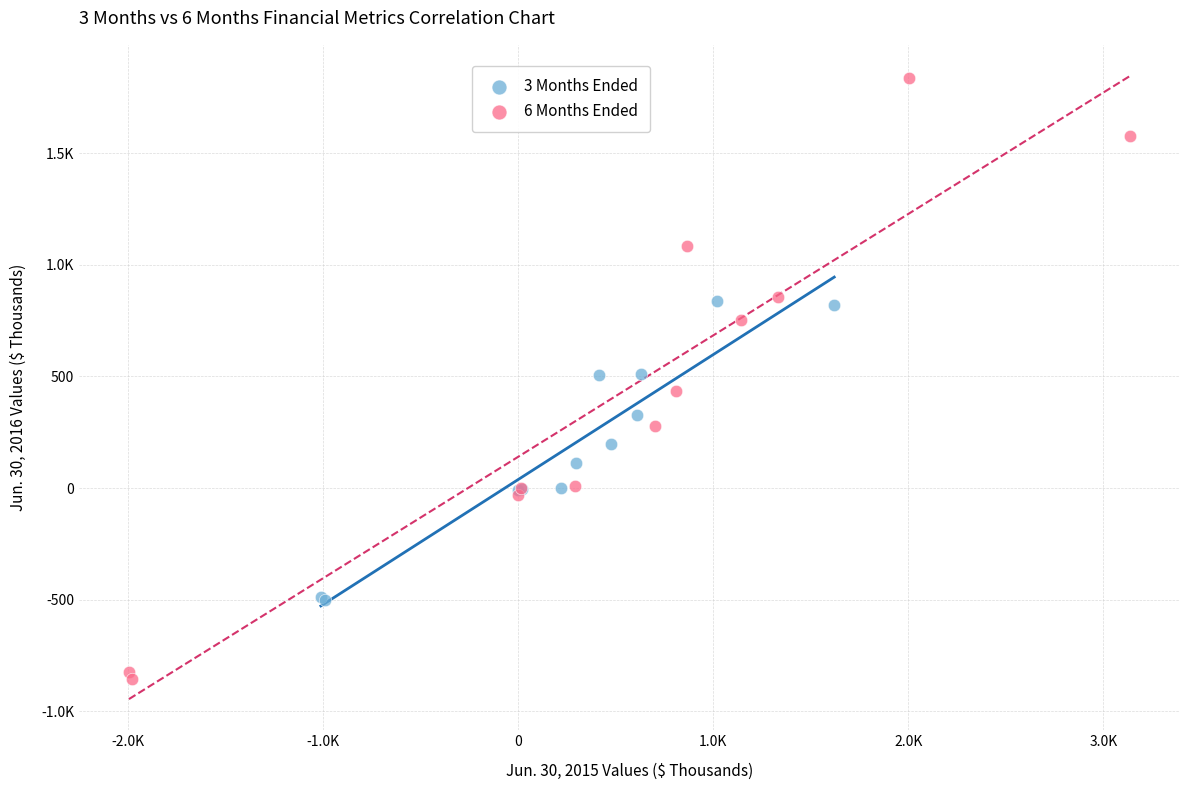

What are all the series names shown in the legend?

3 Months Ended, 6 Months Ended